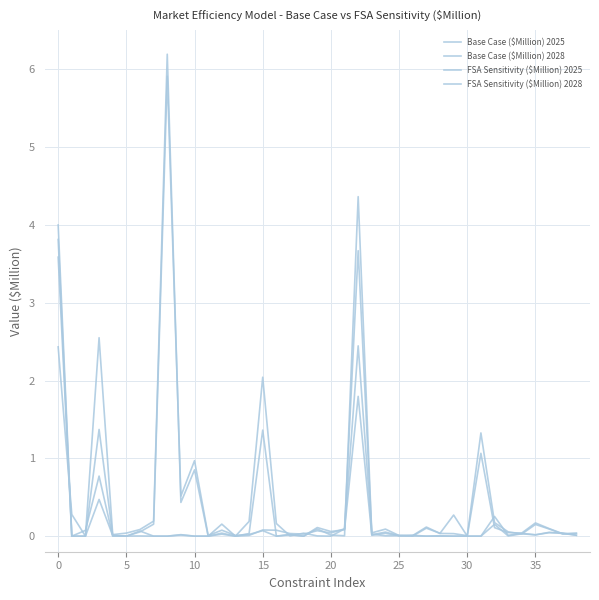

Which series has the largest total across all categories?

FSA Sensitivity ($Million) 2028